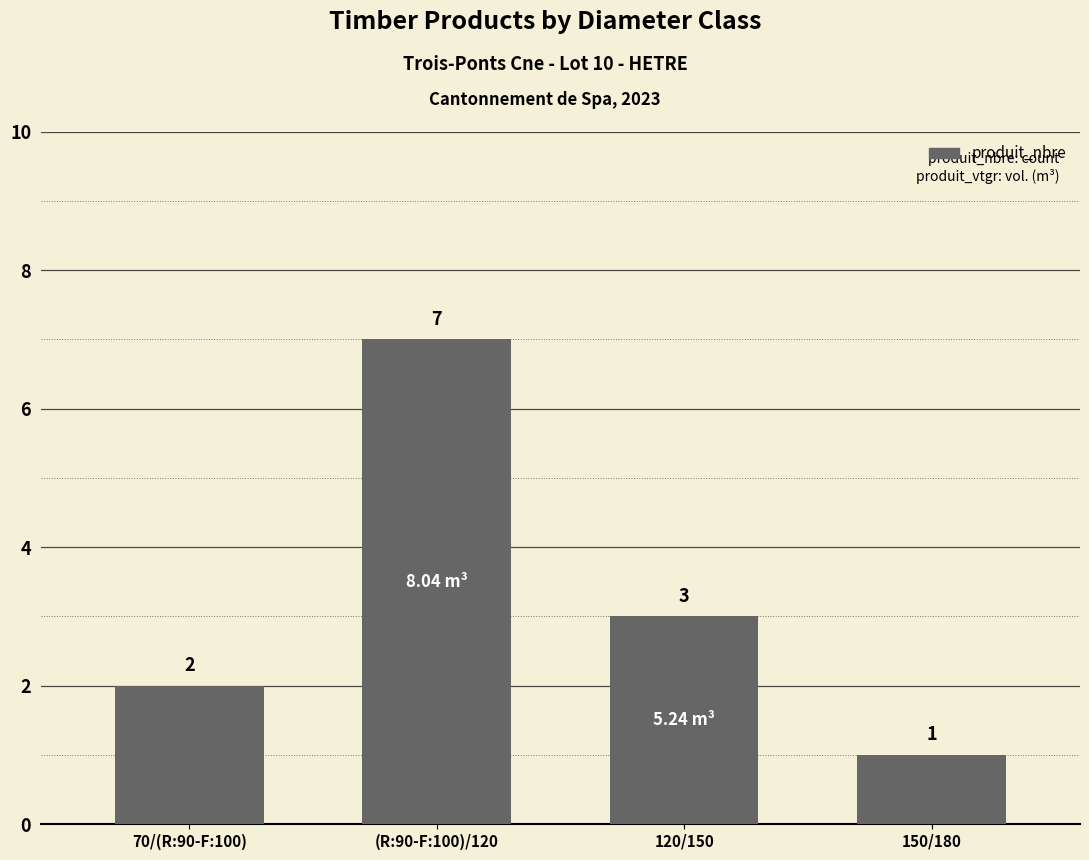

Reading right to left, extract all data points from this chart.

150/180=1	120/150=3	(R:90-F:100)/120=7	70/(R:90-F:100)=2